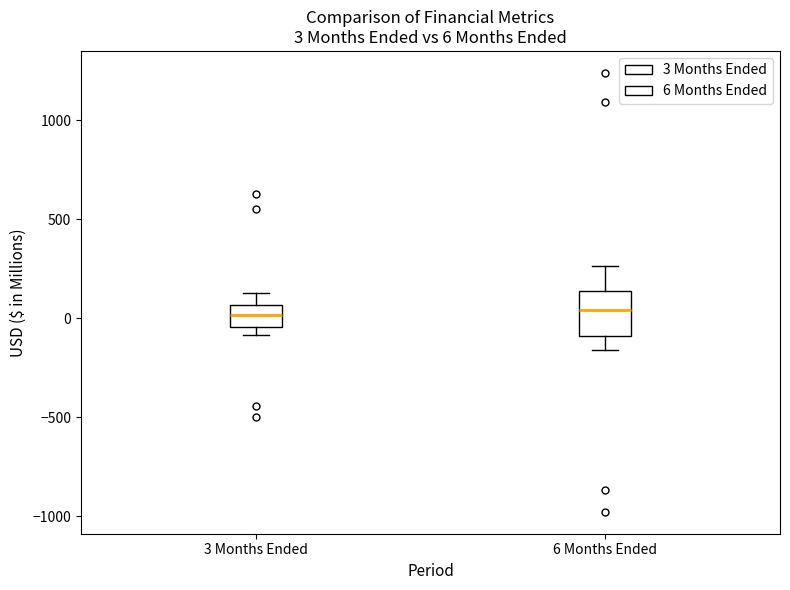

Comparing the boxes themselves (not the whiskers), which one is the tallest?

6 Months Ended